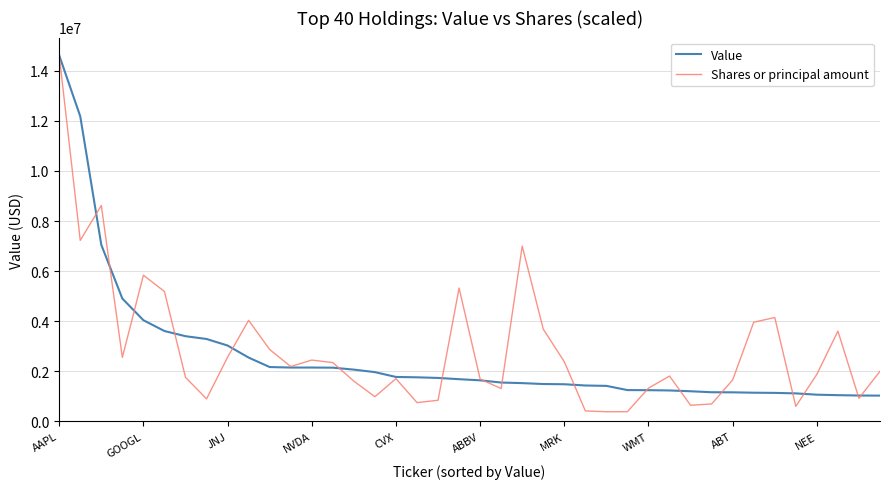

Which series has the widest spread of values?

Shares or principal amount